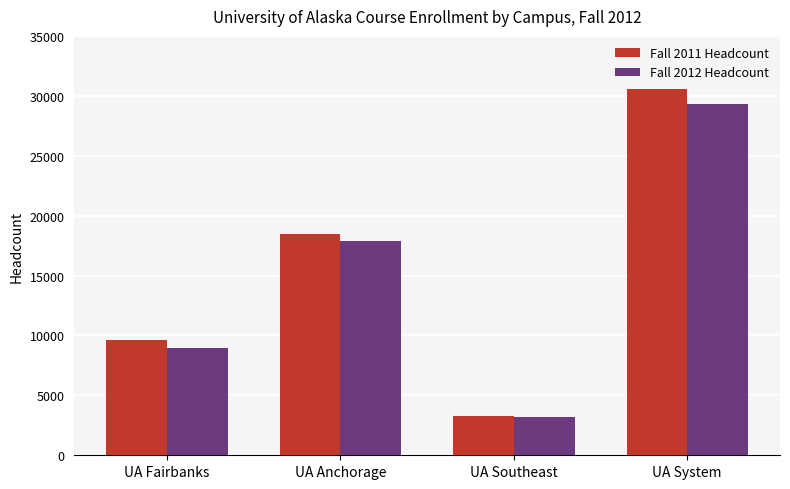

Reading left to right, extract all data points from this chart.

Fall 2011 Headcount: 9582	18487	3288	30547
Fall 2012 Headcount: 8981	17877	3170	29276